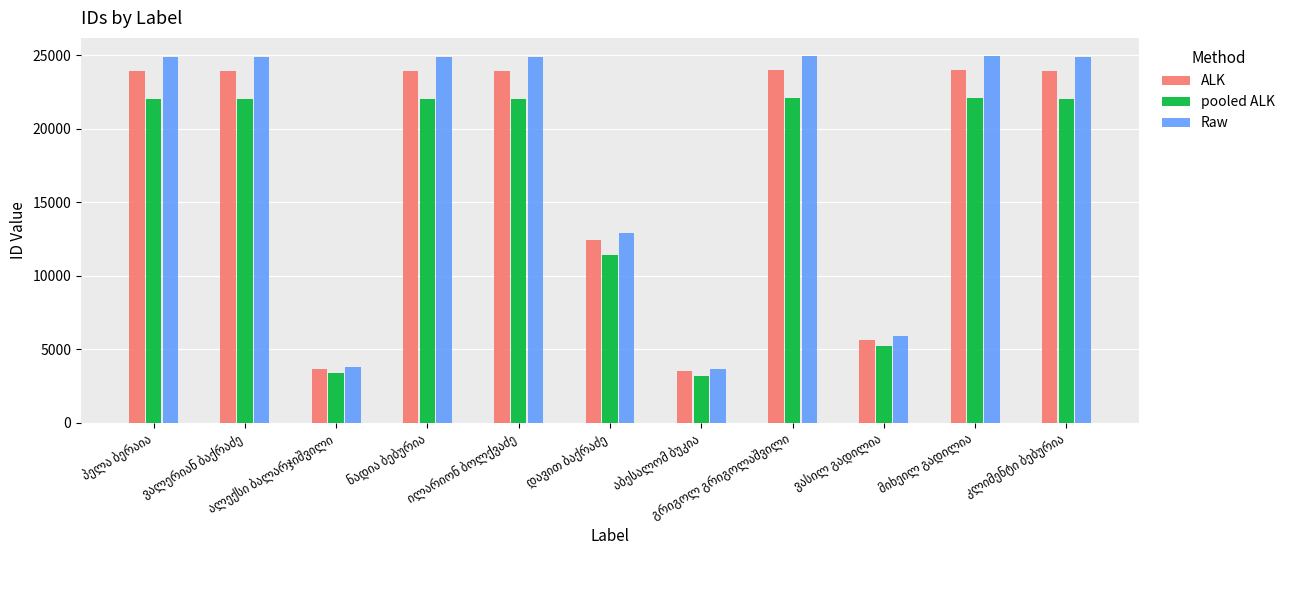

Which series has the widest spread of values?

Raw